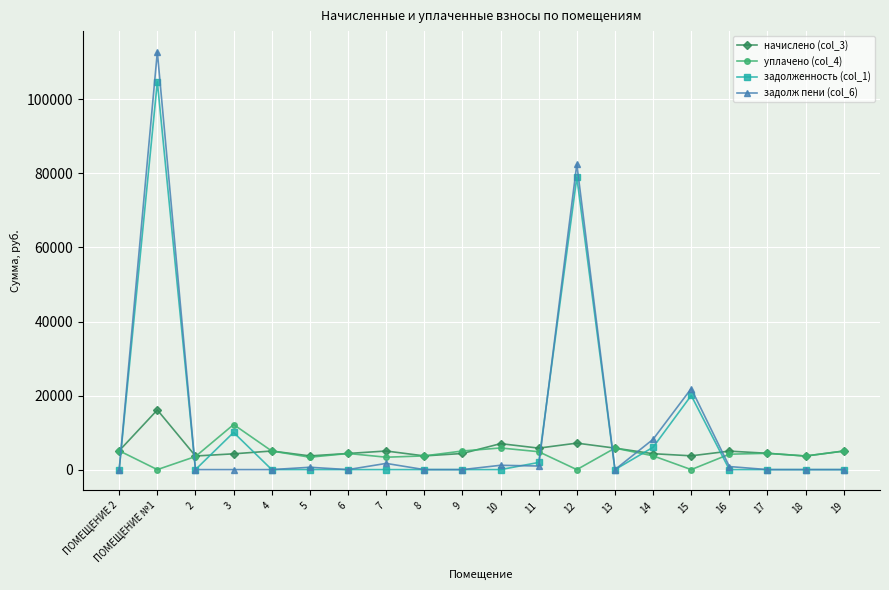

How many series are shown in this chart?

4